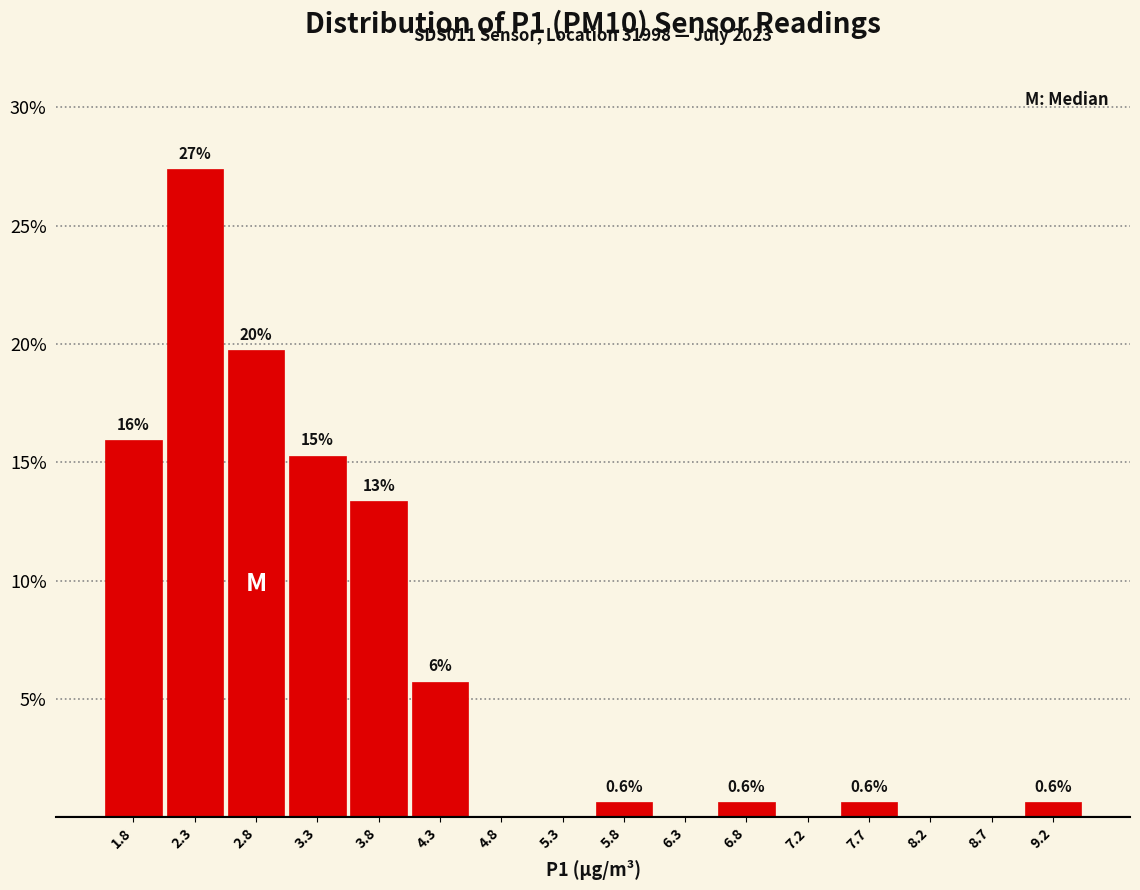

Over which range of the x-axis is the bar tallest?

2.05 to 2.55